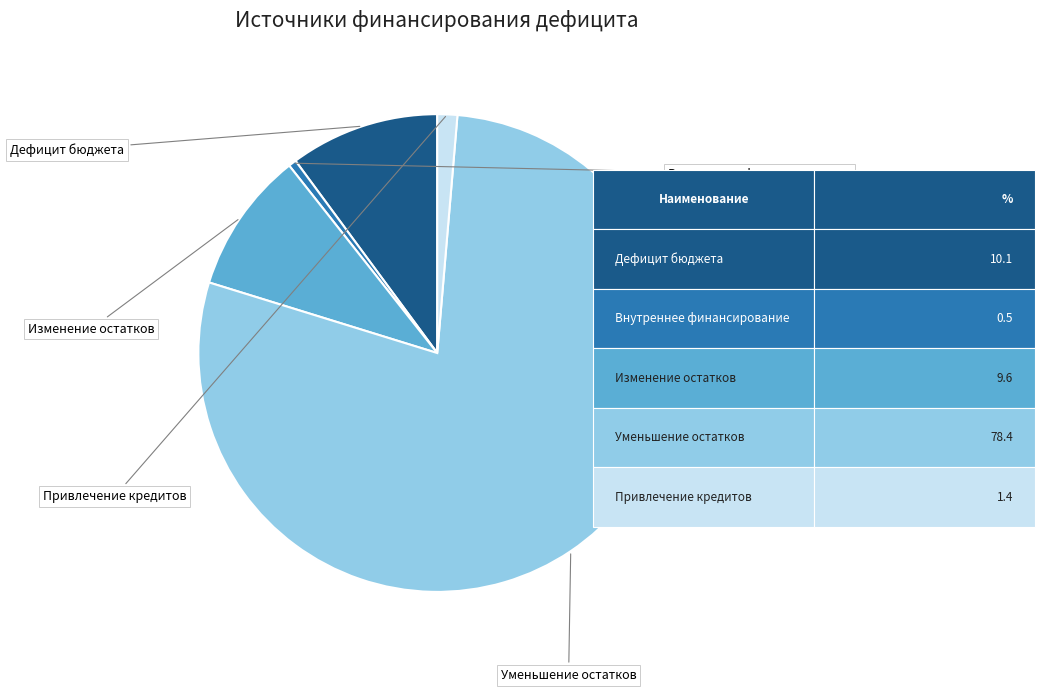

Is there a majority slice in this chart?

Yes